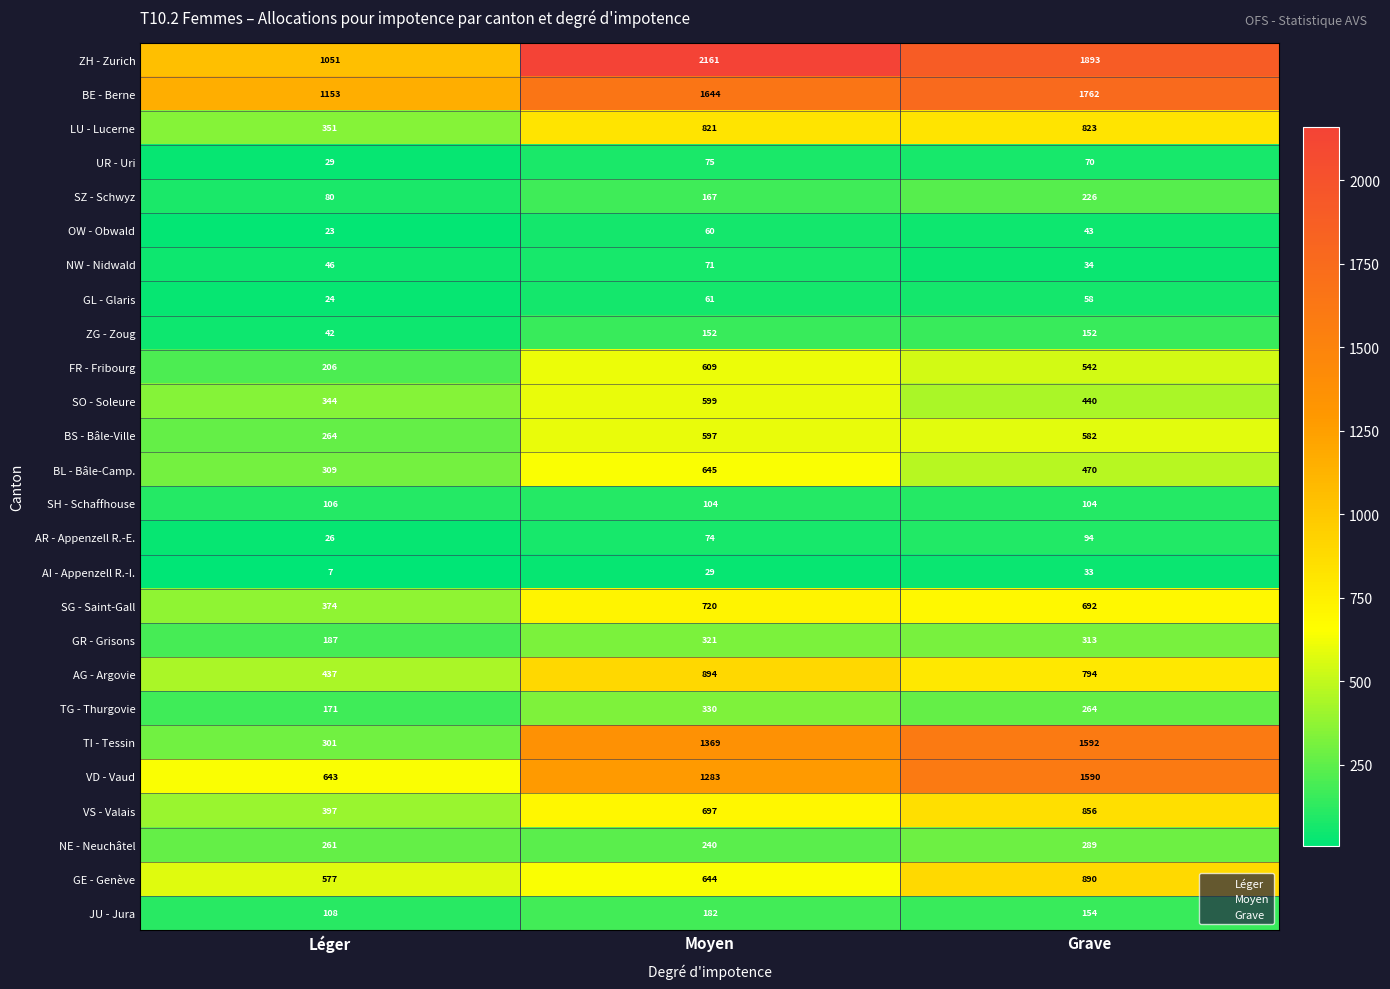

Where is AR - Appenzell R.-E. nearest to the value 60?

Moyen